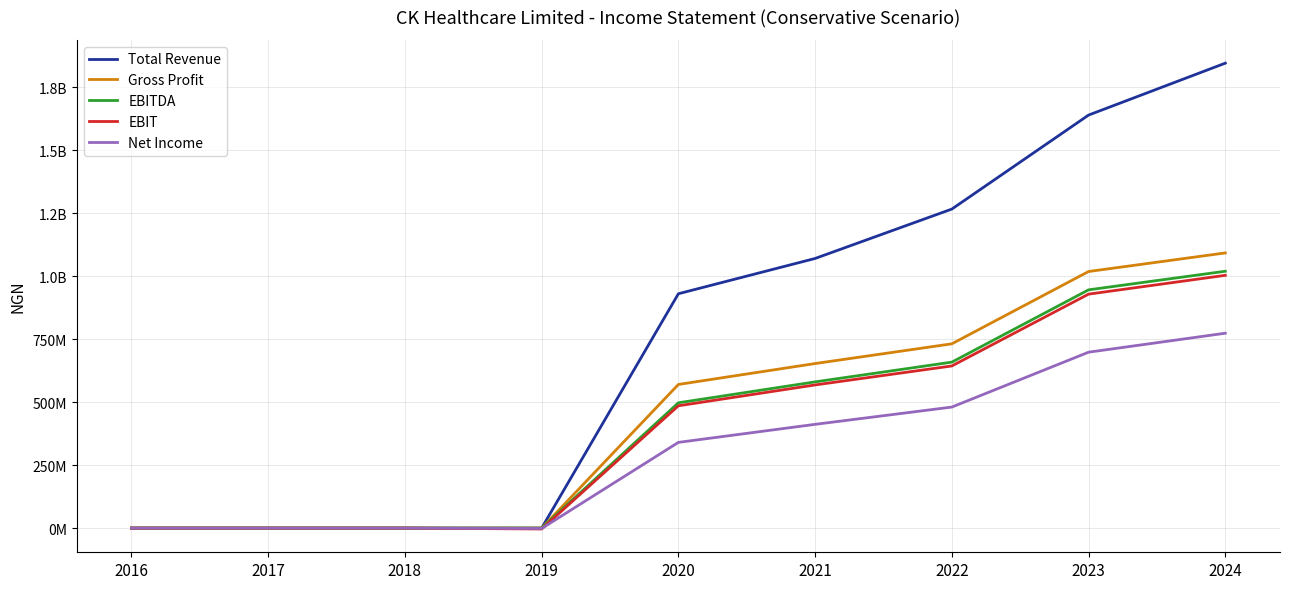

Where does the EBITDA series first go above 497280466?

2021